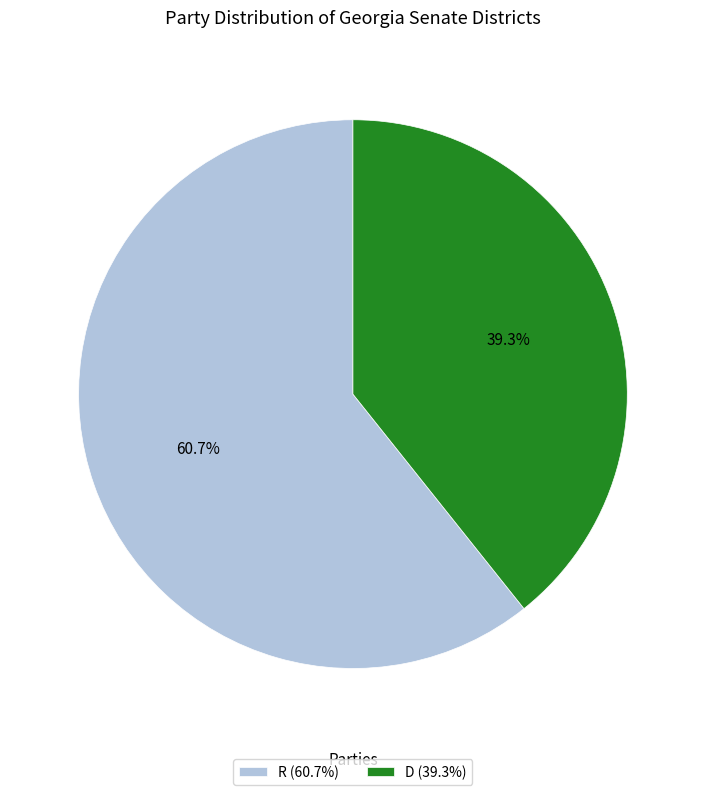

True or false: D accounts for 39% of the total.

True